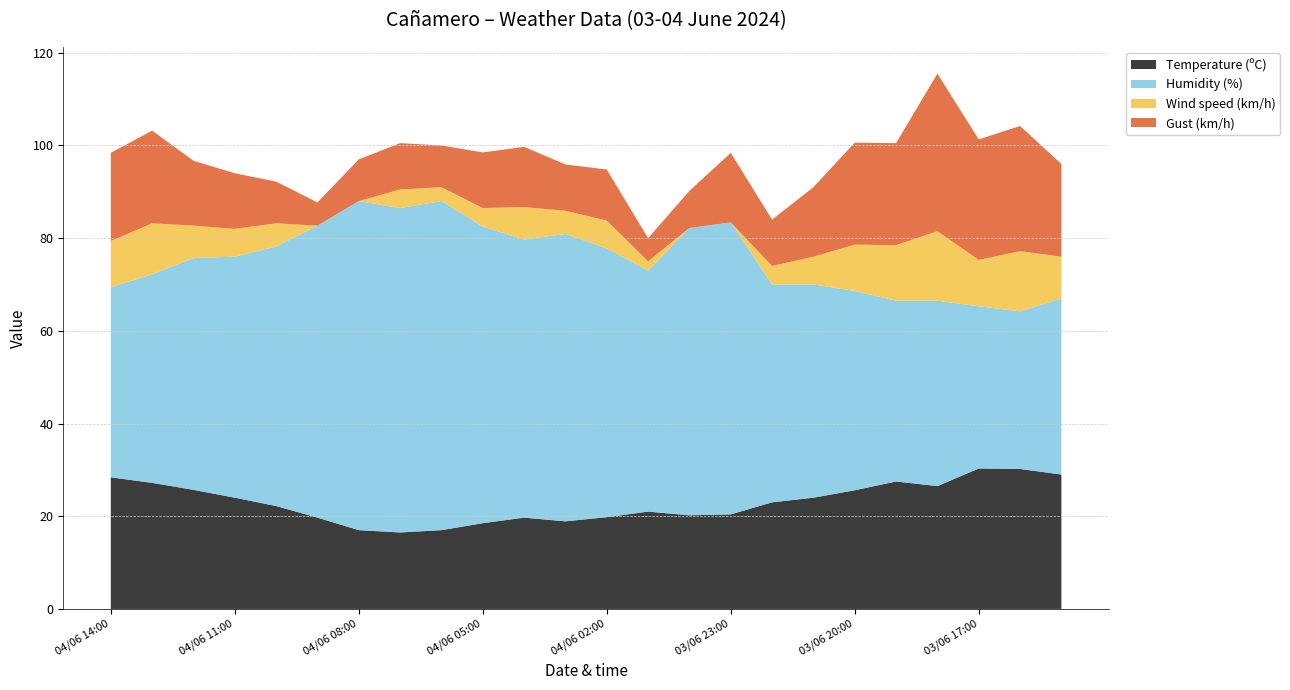

Reading left to right, extract all data points from this chart.

Temperature (ºC): 28.4	27.2	25.7	24.0	22.2	19.7	17.0	16.5	17.0	18.5	19.7	18.9	19.8	21.0	20.2	20.4	23.0	24.0	25.6	27.5	26.5	30.3	30.2	29.0
Humidity (%): 41.0	45.0	50.0	52.0	56.0	63.0	71.0	70.0	71.0	64.0	60.0	62.0	58.0	52.0	62.0	63.0	47.0	46.0	43.0	39.0	40.0	35.0	34.0	38.0
Wind speed (km/h): 10.0	11.0	7.0	6.0	5.0	0.0	0.0	4.0	3.0	4.0	7.0	5.0	6.0	2.0	0.0	0.0	4.0	6.0	10.0	12.0	15.0	10.0	13.0	9.0
Gust (km/h): 19.0	20.0	14.0	12.0	9.0	5.0	9.0	10.0	9.0	12.0	13.0	10.0	11.0	5.0	8.0	15.0	10.0	15.0	22.0	22.0	34.0	26.0	27.0	20.0